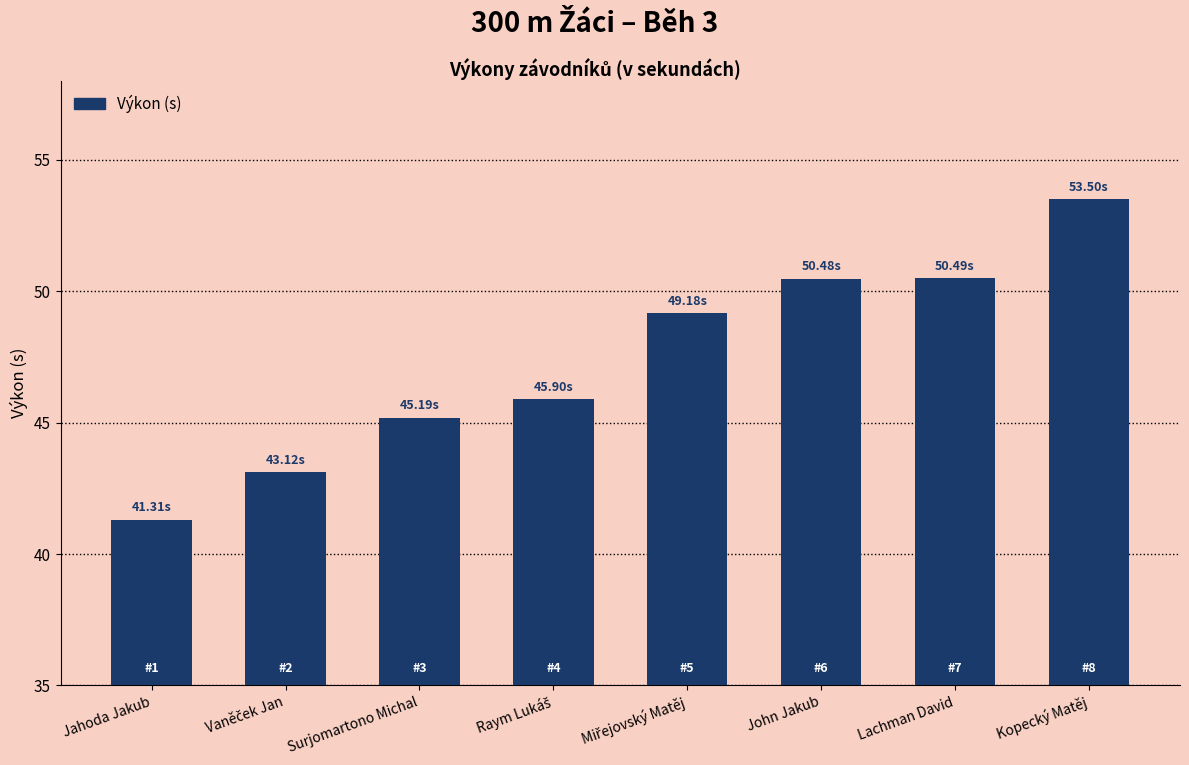

Between Jahoda Jakub and John Jakub, which is larger?

John Jakub